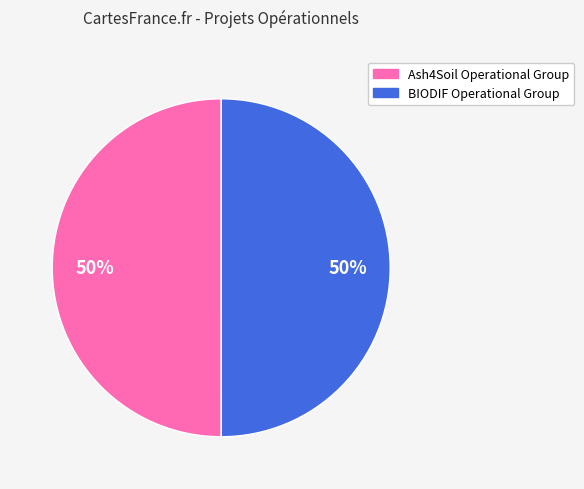

What is the ratio of the value at BIODIF Operational Group to the value at Ash4Soil Operational Group?

1.0